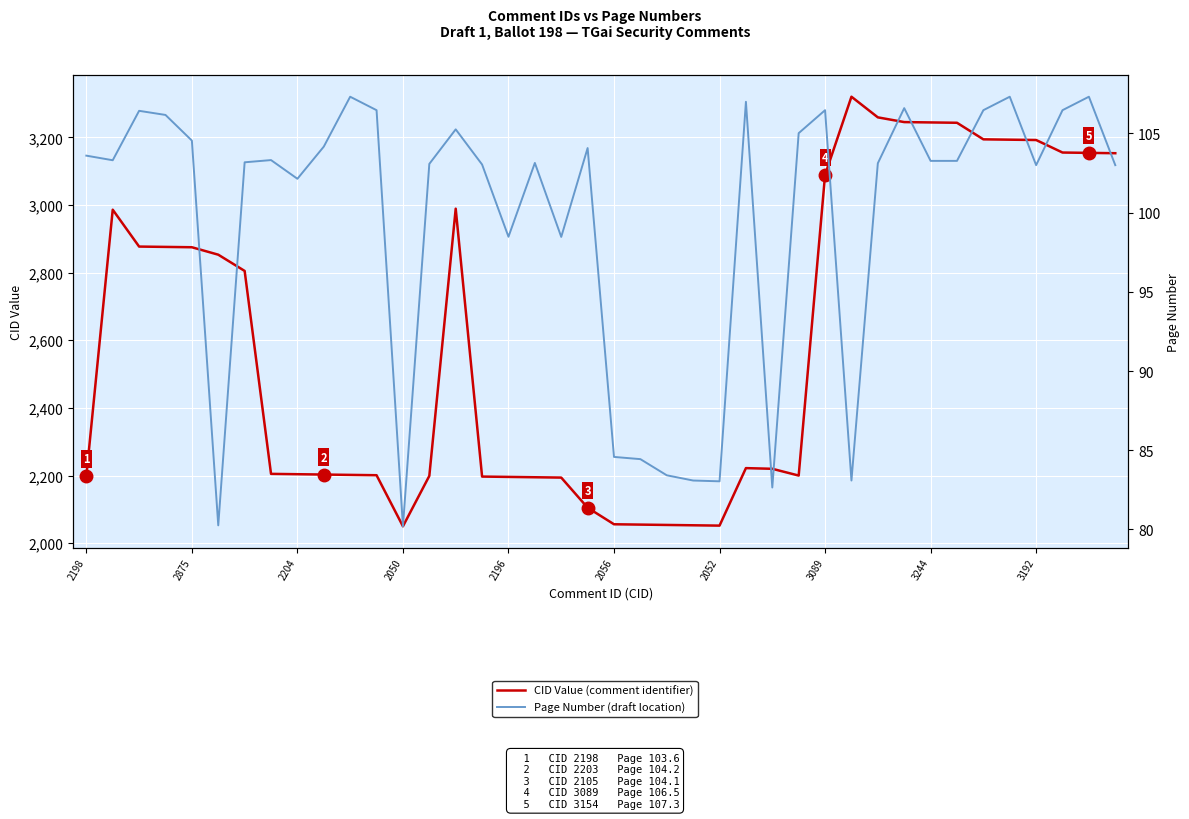

How many lines are shown in the chart?

2